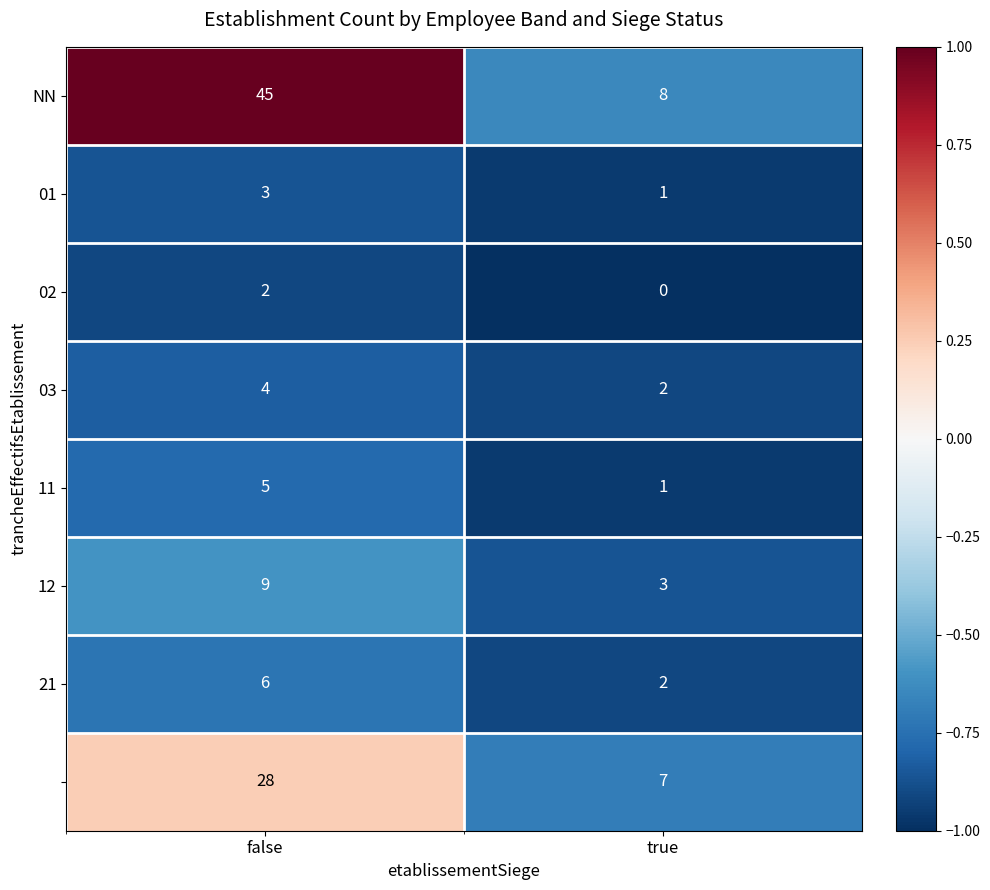

What is the maximum value shown in the chart?

45